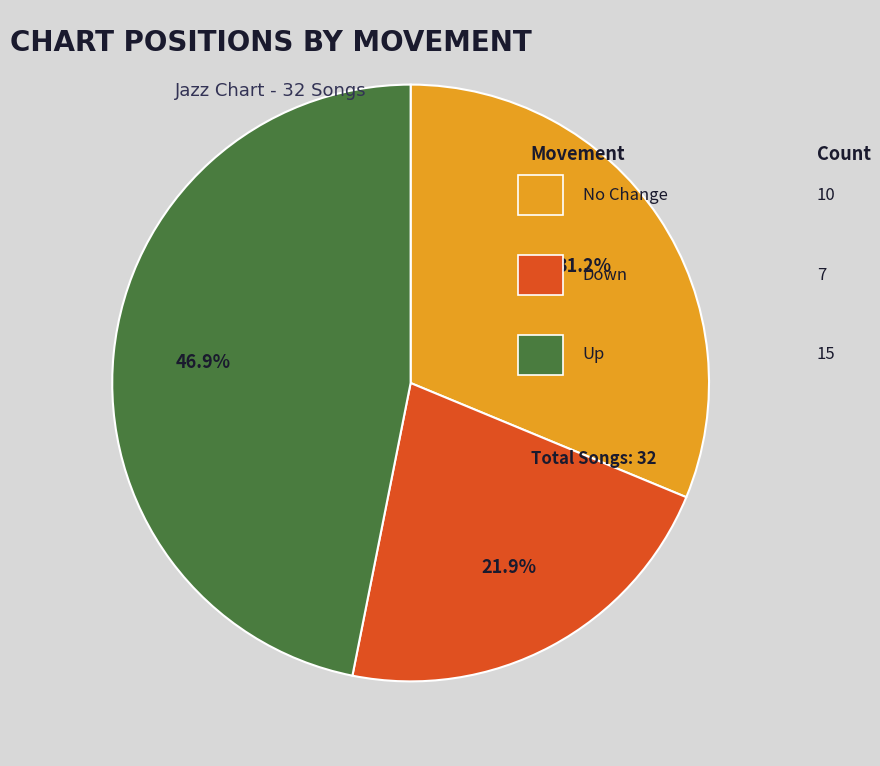

To the nearest percent, what is the difference between the largest and smallest slice percentages?

25%